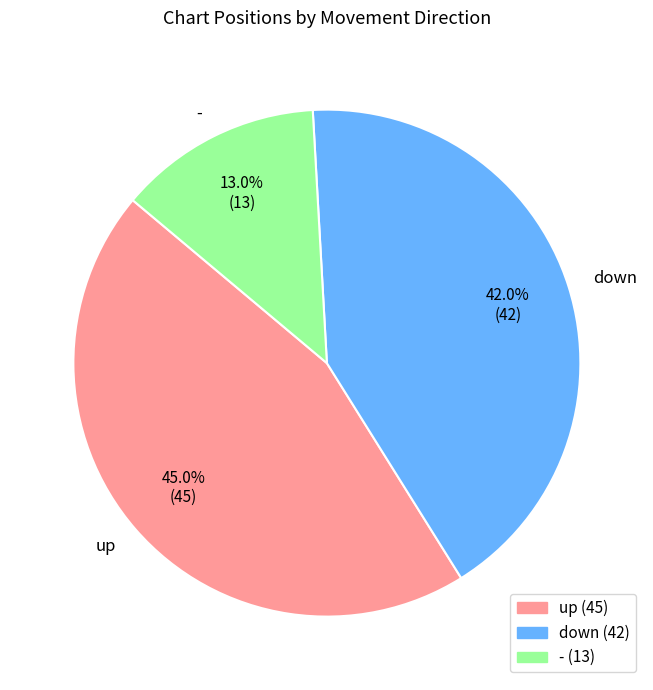

Which slice is the smallest?

-